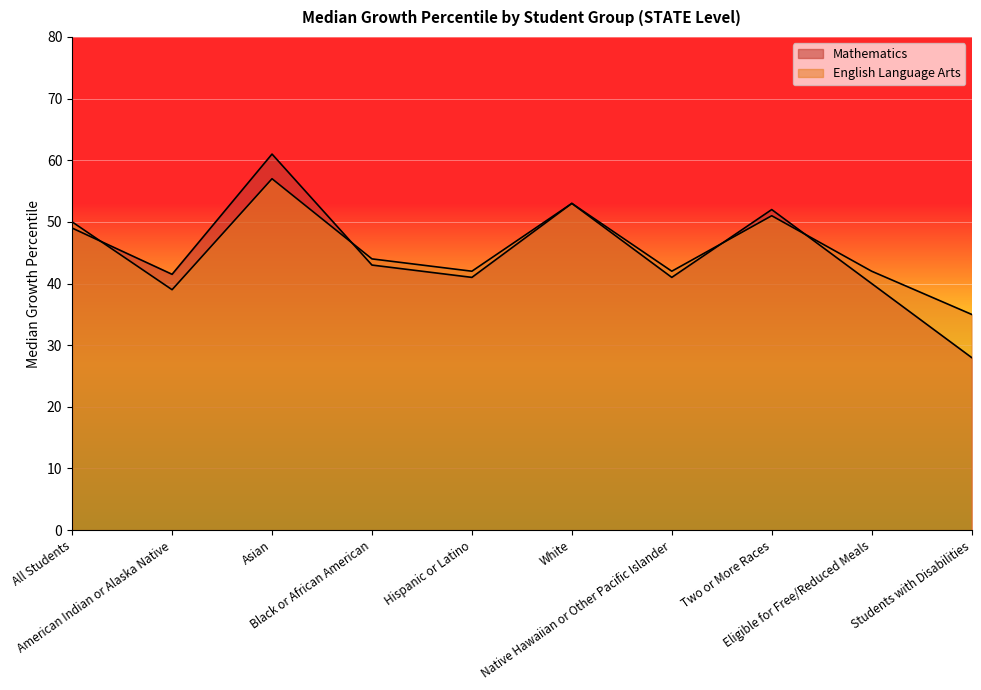

How many times do Mathematics and English Language Arts cross each other?

4